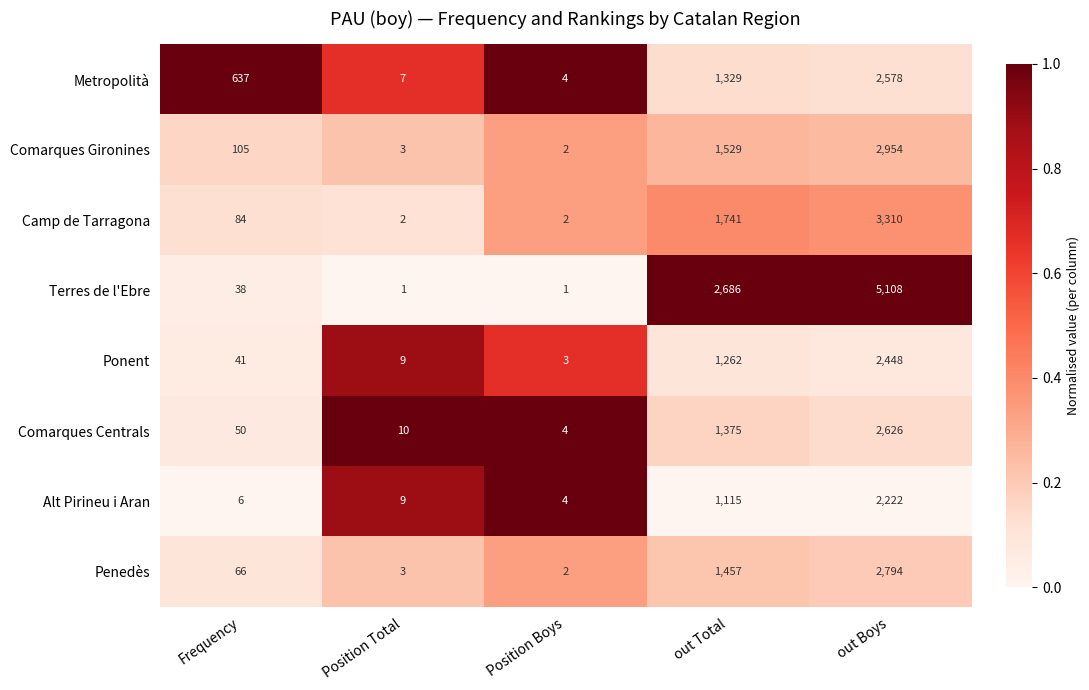

Read the Penedès value at Frequency.

66